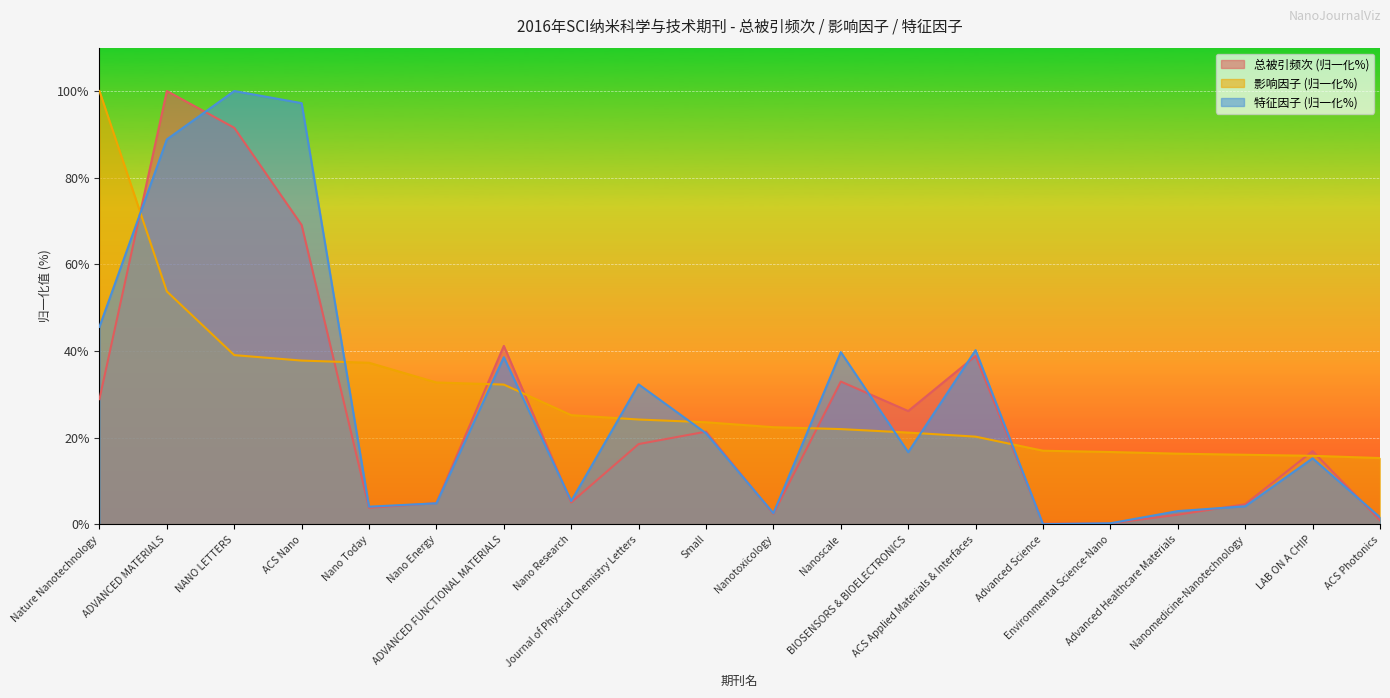

What position from the left is BIOSENSORS & BIOELECTRONICS?

13